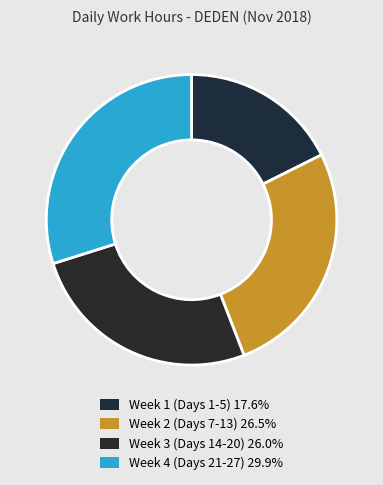

How many segments does this pie chart have?

4